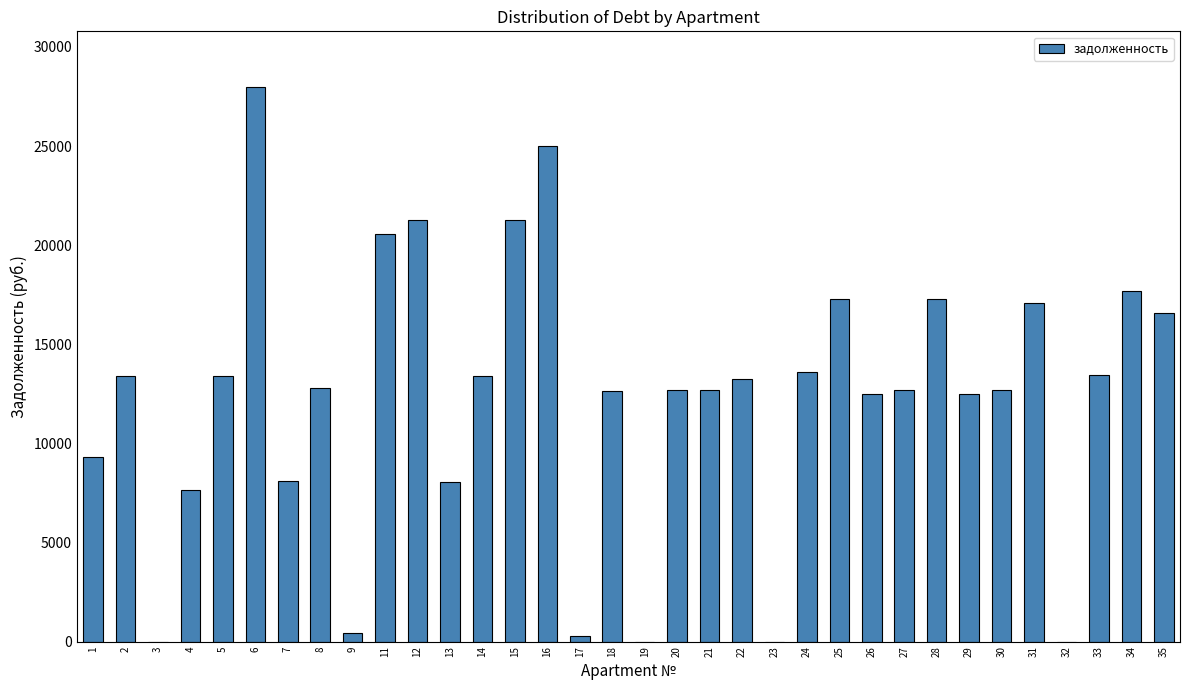

What is the sum of all values?

417624.6